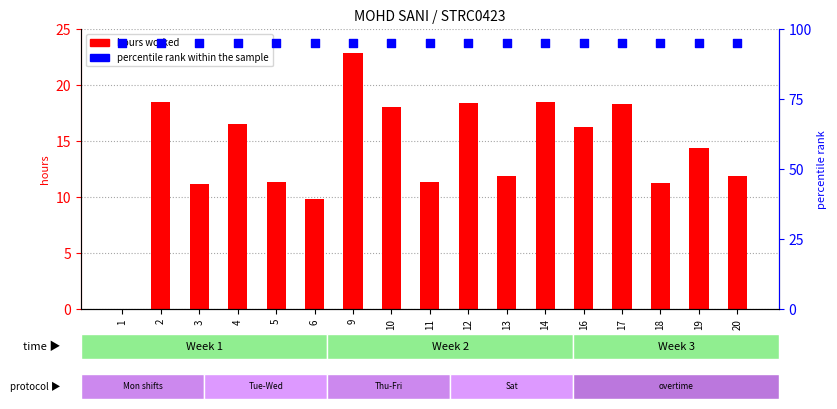

Which series contains the lowest Y value?

hours worked